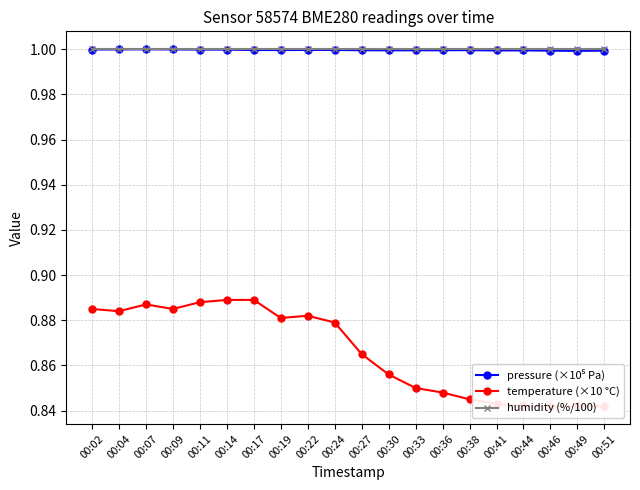

True or false: pressure (×10⁵ Pa) has a value of 1.7 at 00:02.

False